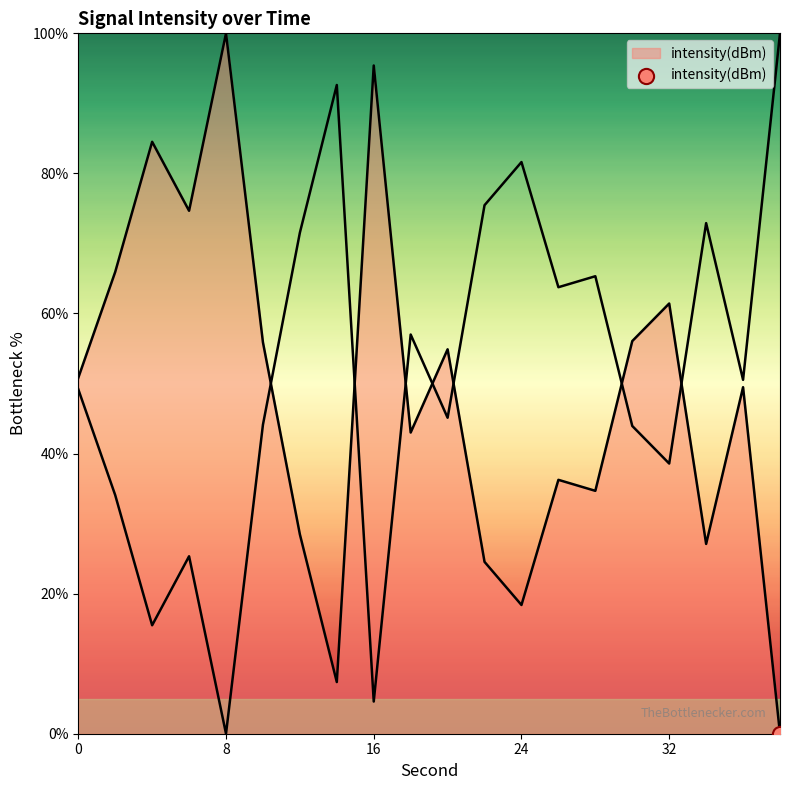

What is the change in value from 30 to 34?

-29.0